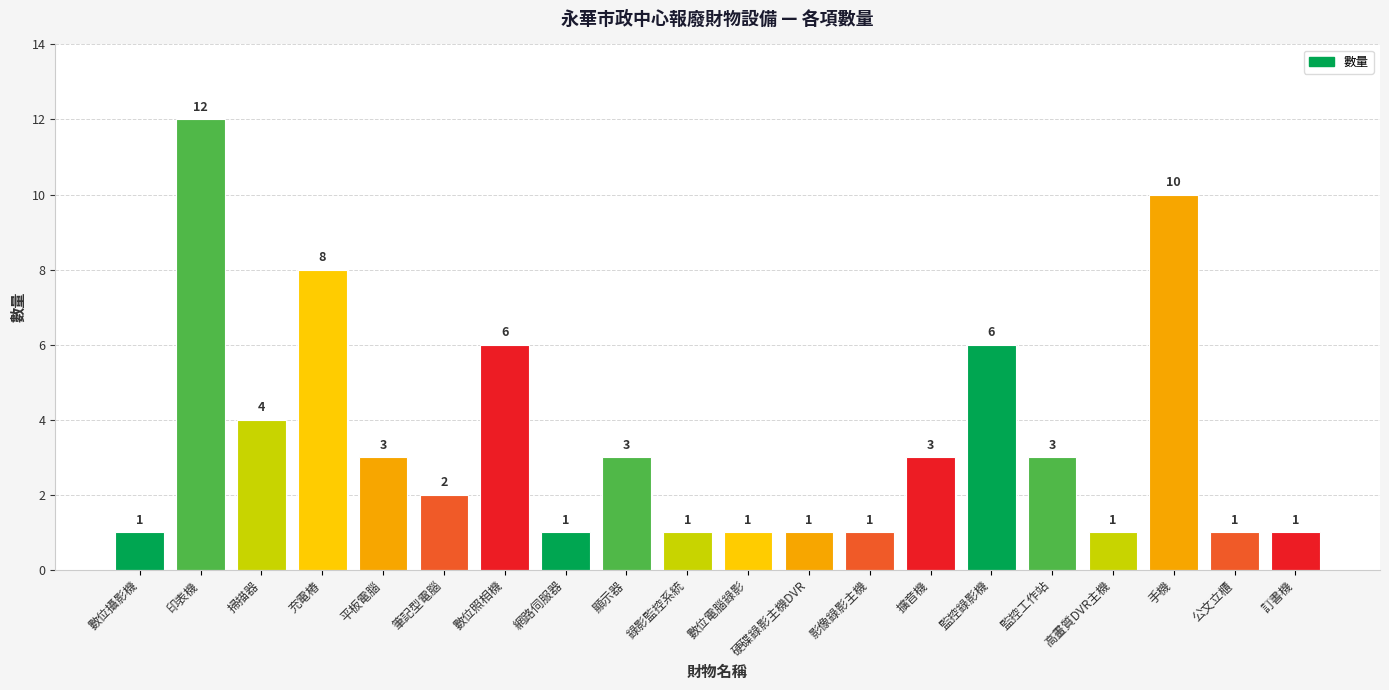

True or false: the data shows 3 at 筆記型電腦.

False